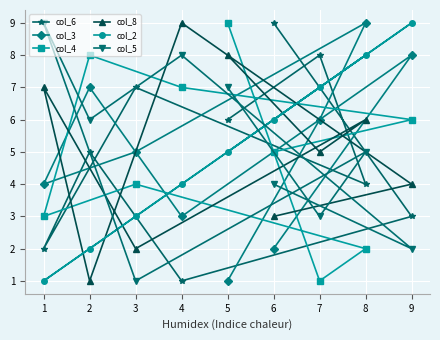

Is the value of col_2 at 3 greater than the value of col_6 at 2?

No